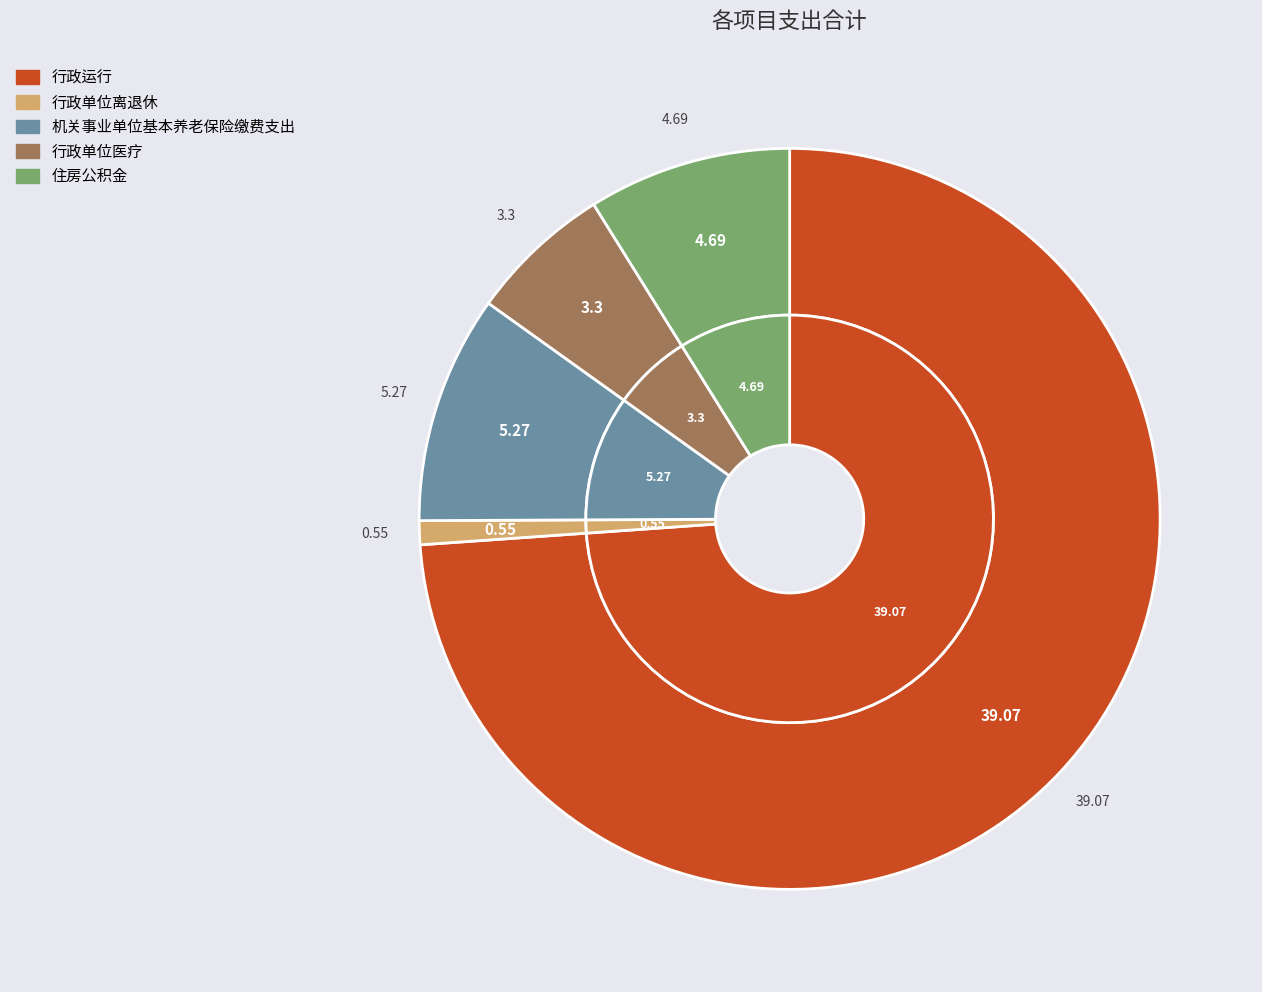

Which slice represents more than half of the pie?

行政运行